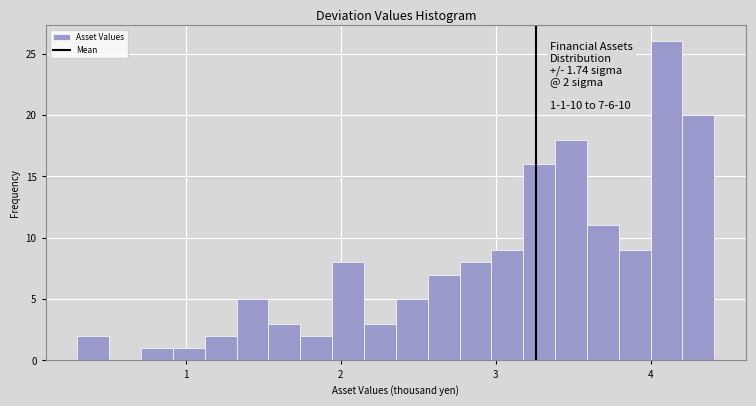

Read against the x-axis, roughly where is the centre of the tallest bar?

4.1